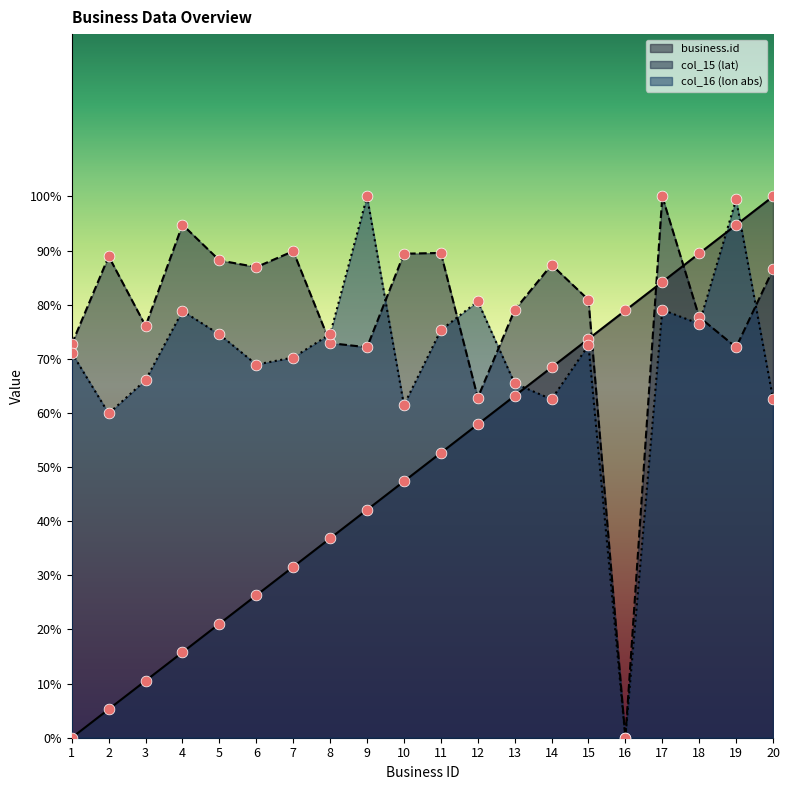

Which series has the largest Y range (max minus min)?

business.id